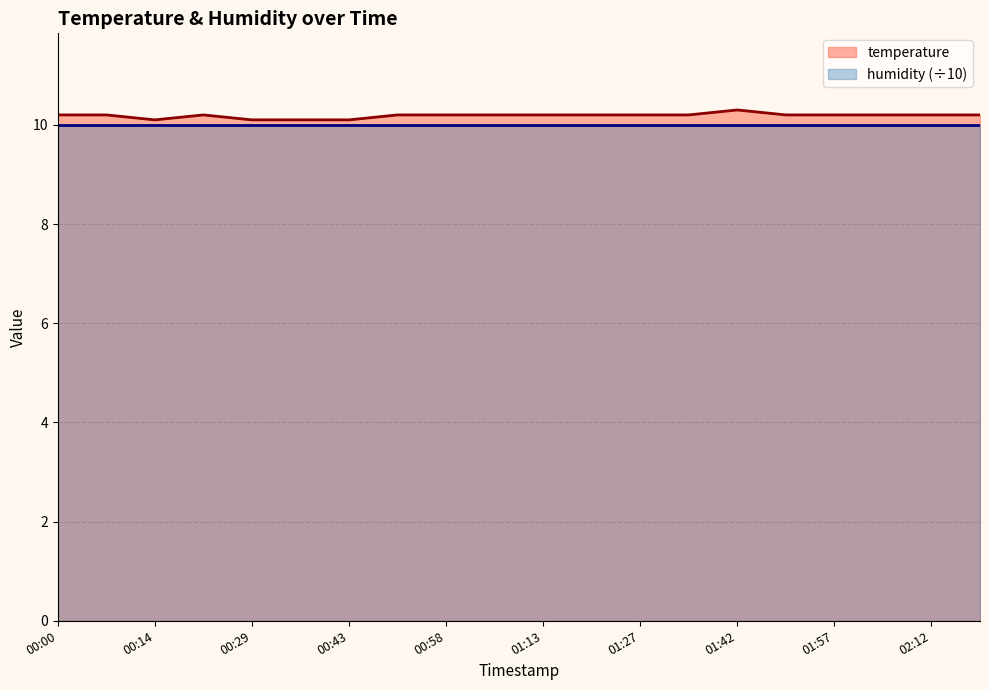

What is the change in value from 00:29 to 02:19?

+0.1